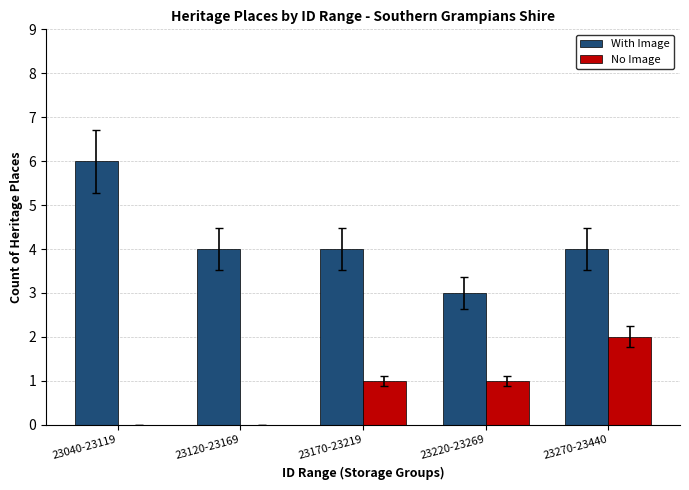

Reading left to right, list all the values displayed in this chart.

With Image: 6	4	4	3	4
No Image: 0	0	1	1	2